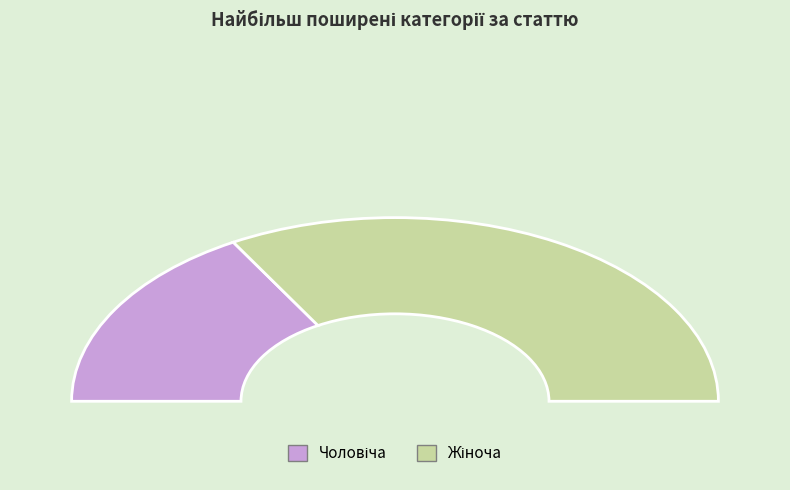

Rank the categories by value from highest to lowest.

Жіноча, Чоловіча